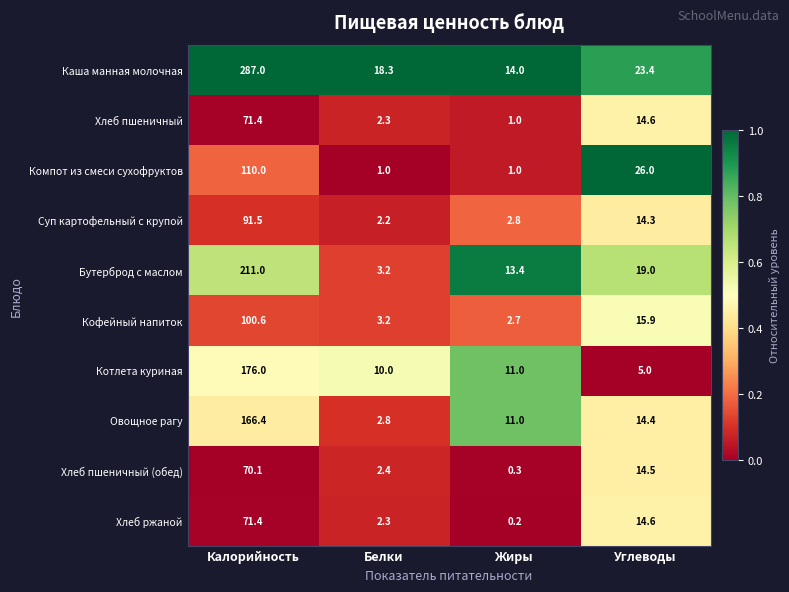

What is the difference between the maximum and minimum values in the Овощное рагу series?

163.6